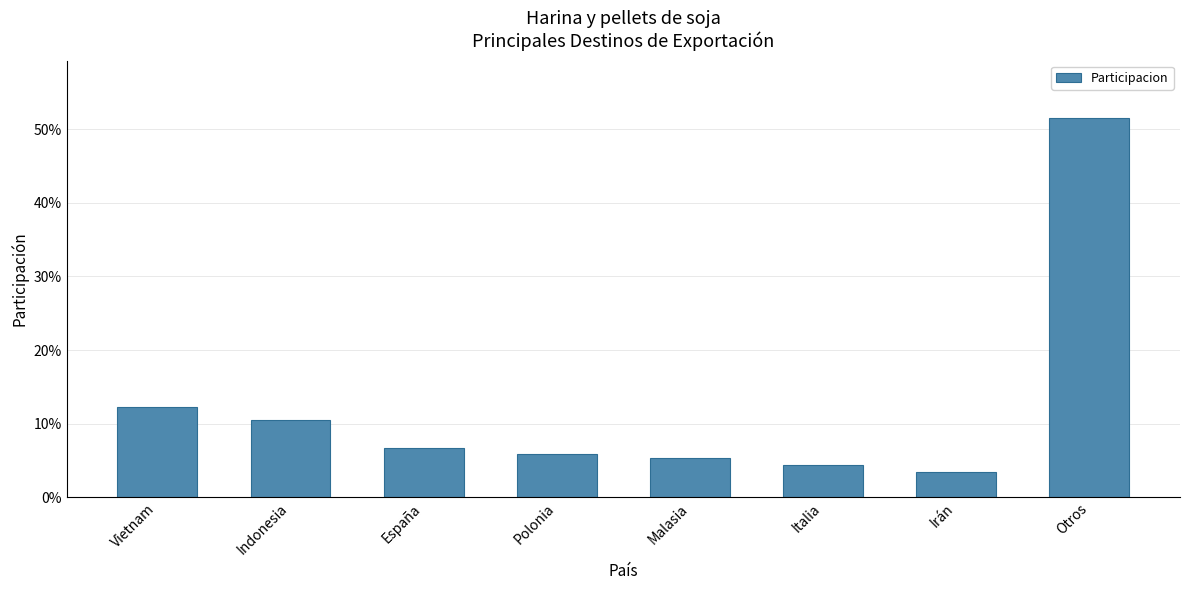

Are the bars horizontal?

No